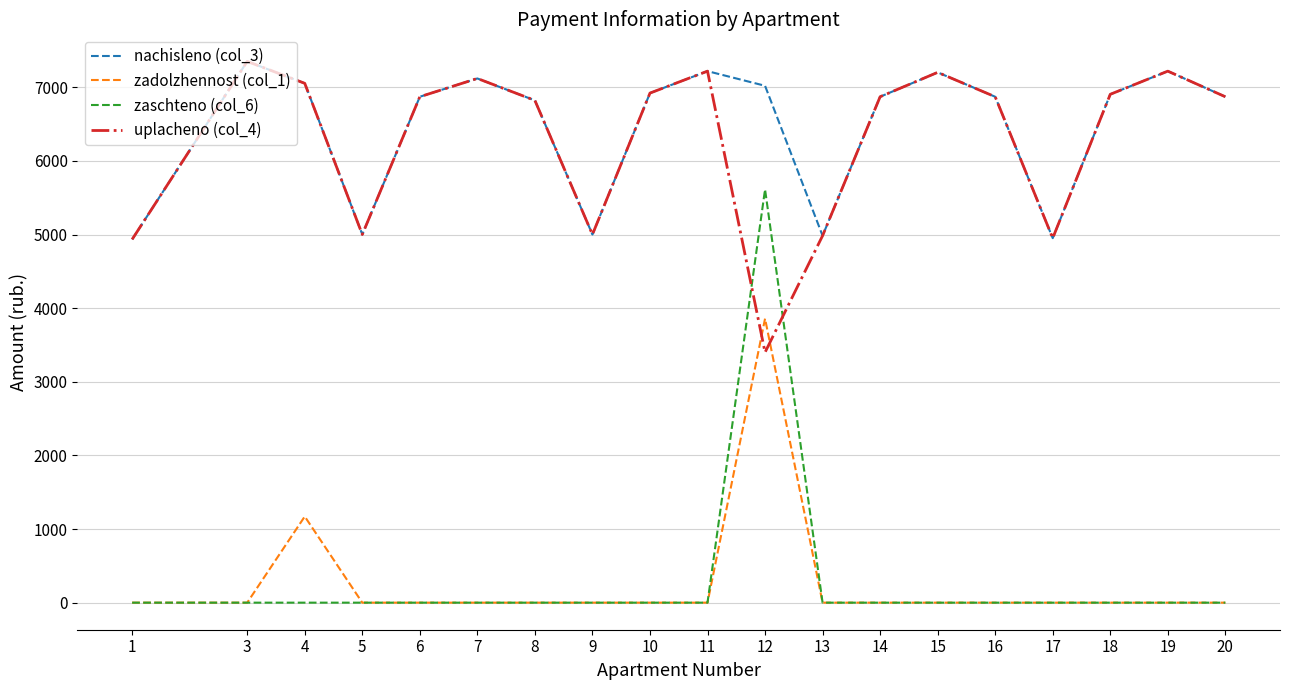

The value of uplacheno (col_4) at 11 is 7220.2. True or false?

True